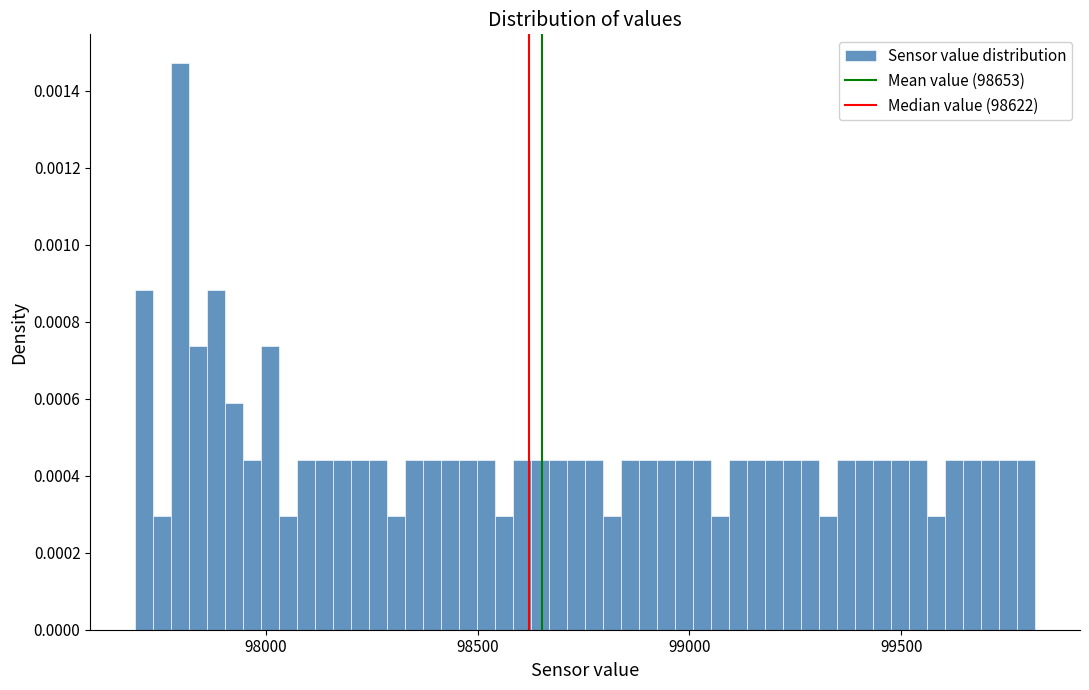

Around what value on the x-axis is the tallest bar? Give the approximate position of its centre, as read against the axis.

97800